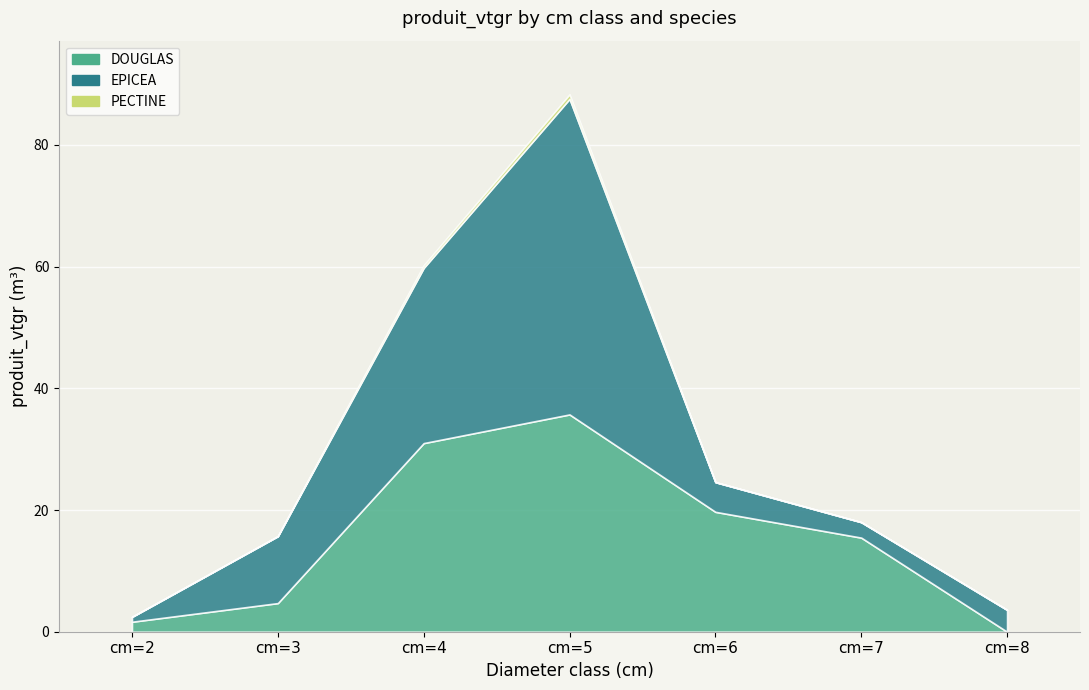

Count the number of categories in the chart.

7